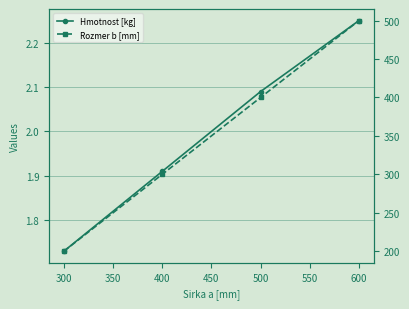

At 600, list the series in order from largest to smallest.

Rozmer b [mm], Hmotnost [kg]